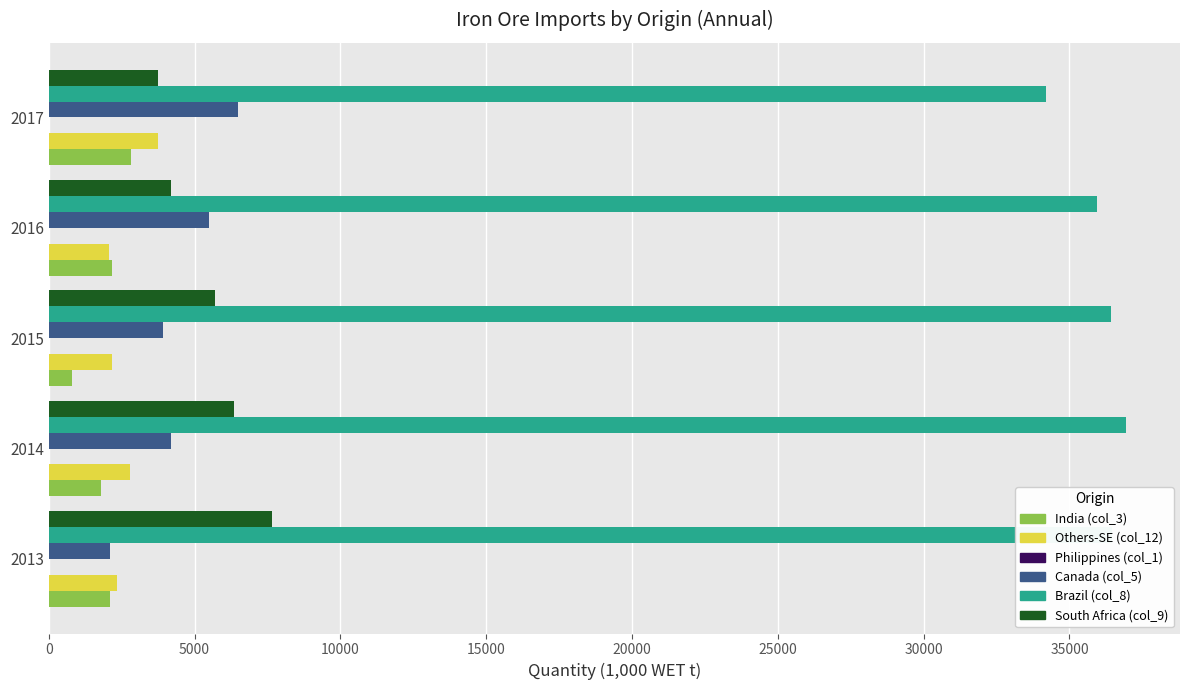

What is the average value of the India (col_3) series?

1936.6